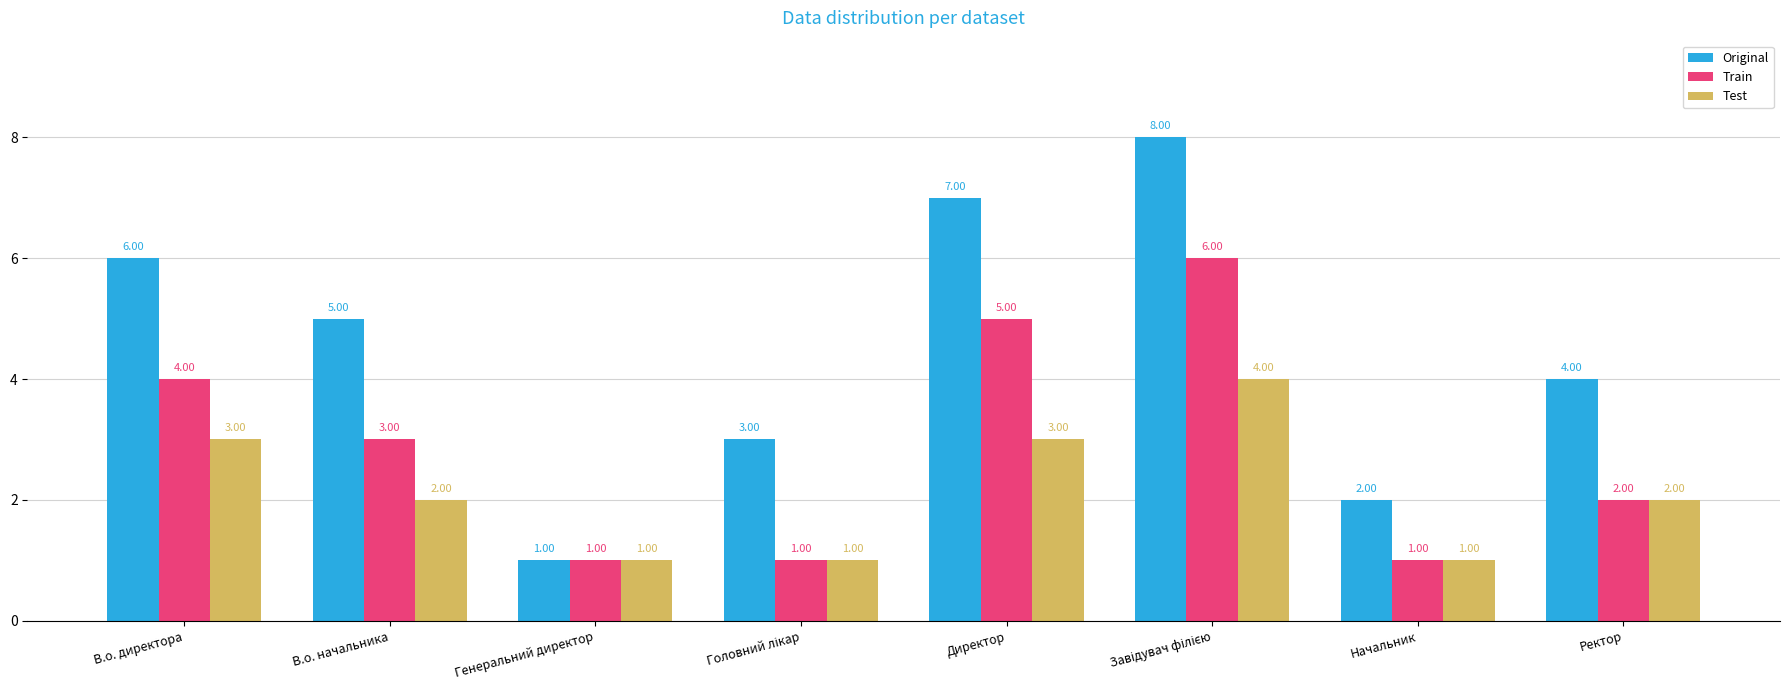

Which series has the widest spread of values?

Original